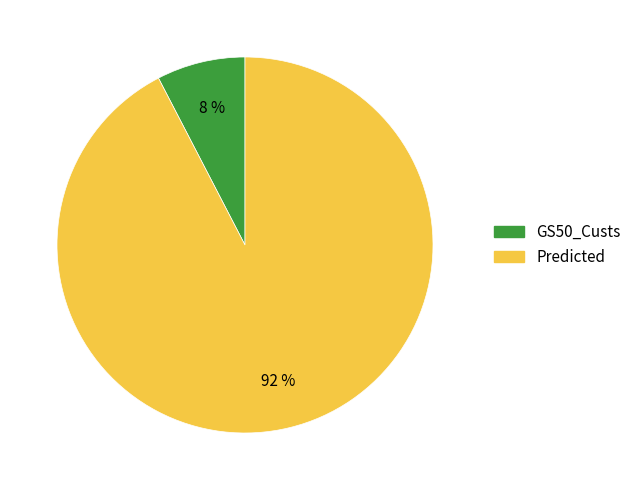

To the nearest percent, what is the average slice percentage?

50%